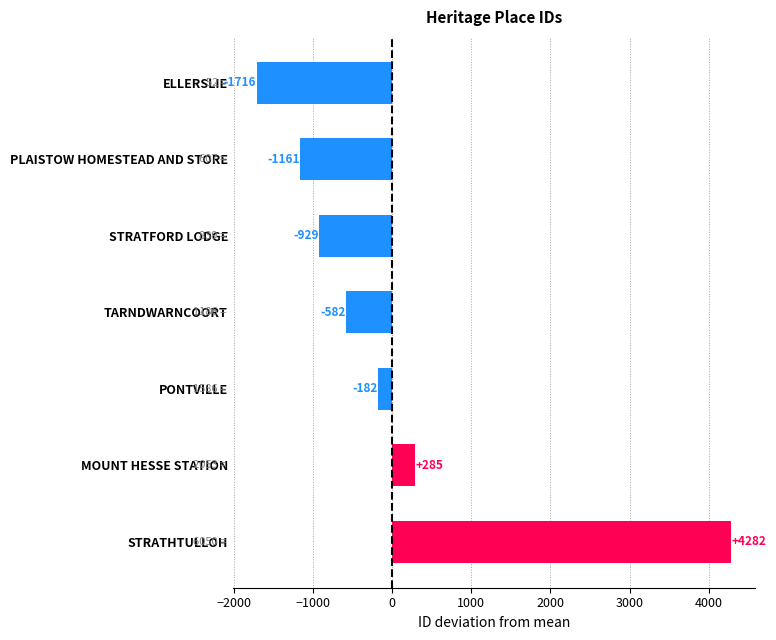

Where is the data nearest to the value 1283?

MOUNT HESSE STATION